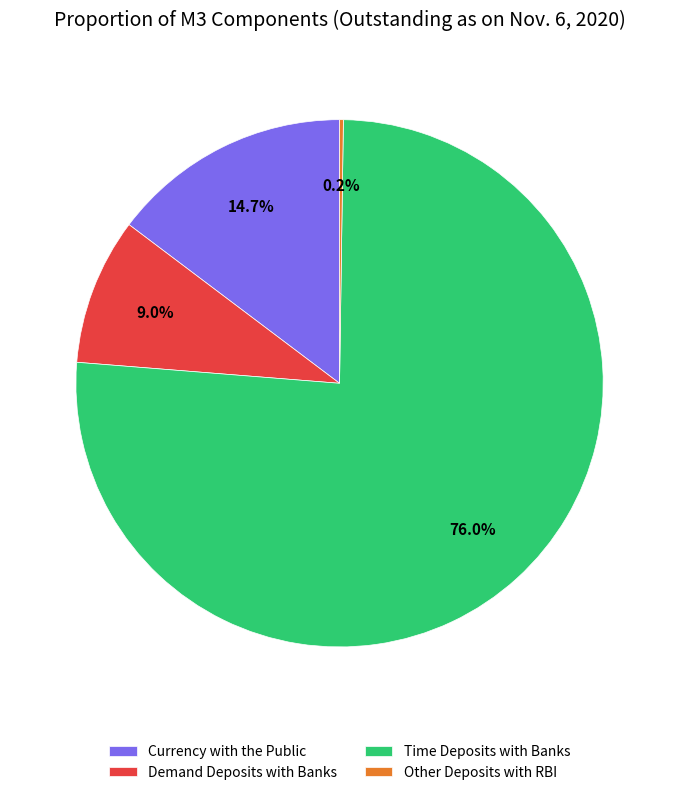

To the nearest percent, what portion does Demand Deposits with Banks represent?

9%